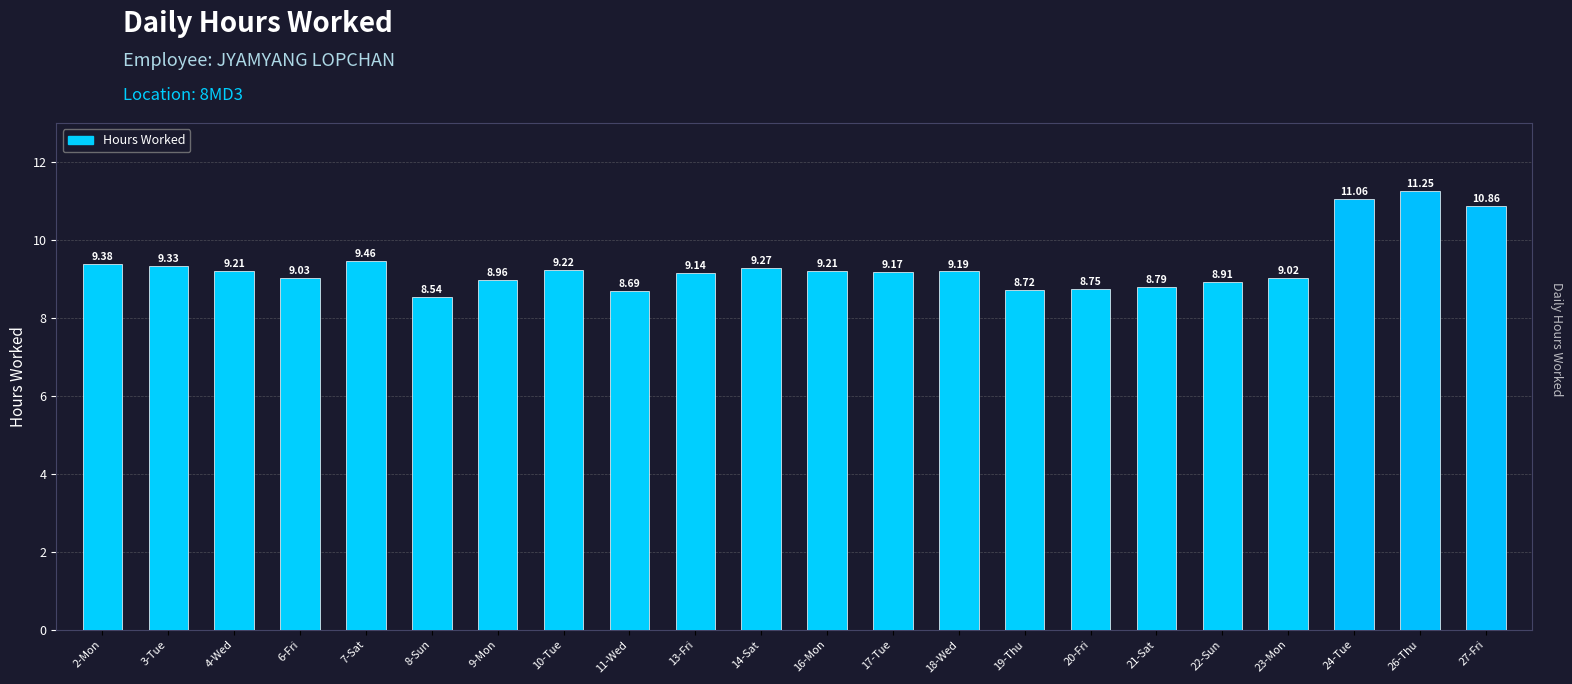

Which label corresponds to the largest value in the chart?

26-Thu